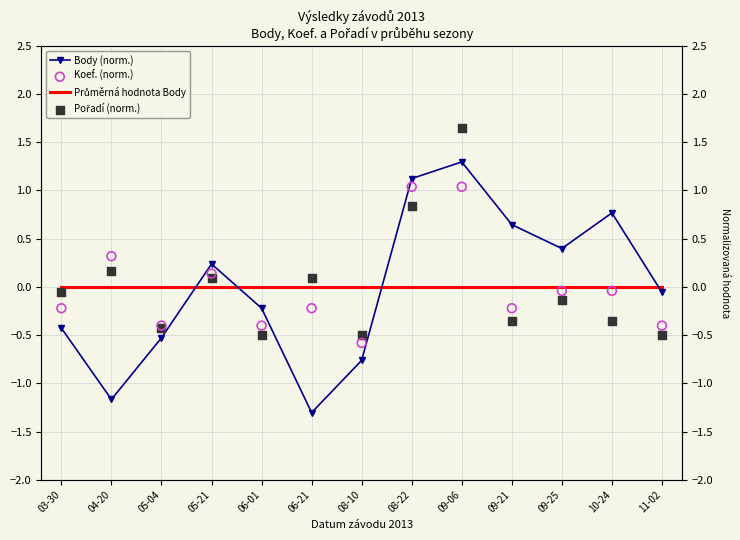

What are all the series names shown in the legend?

Body (norm.), Průměrná hodnota Body, Koef. (norm.), Pořadí (norm.)